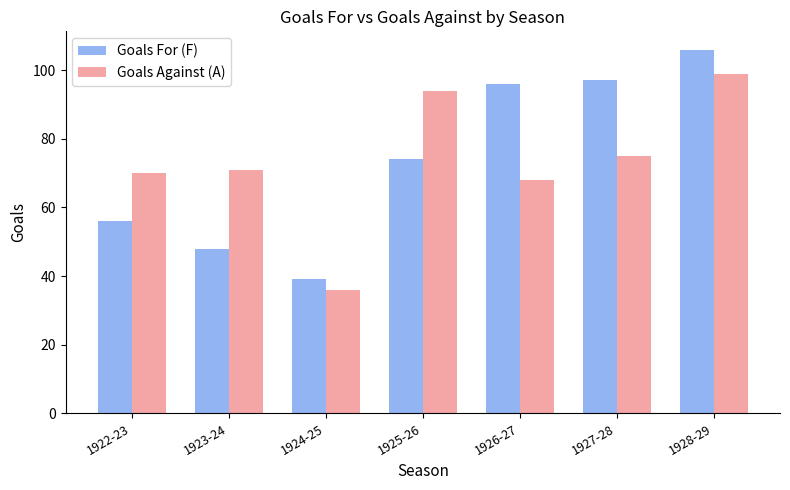

How many categories are shown in the chart?

7